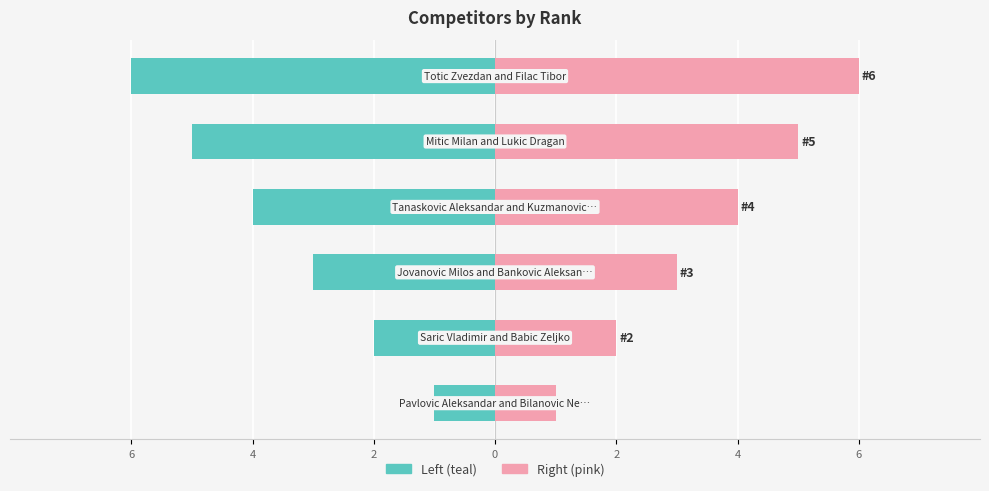

How many bars are there in total?

12